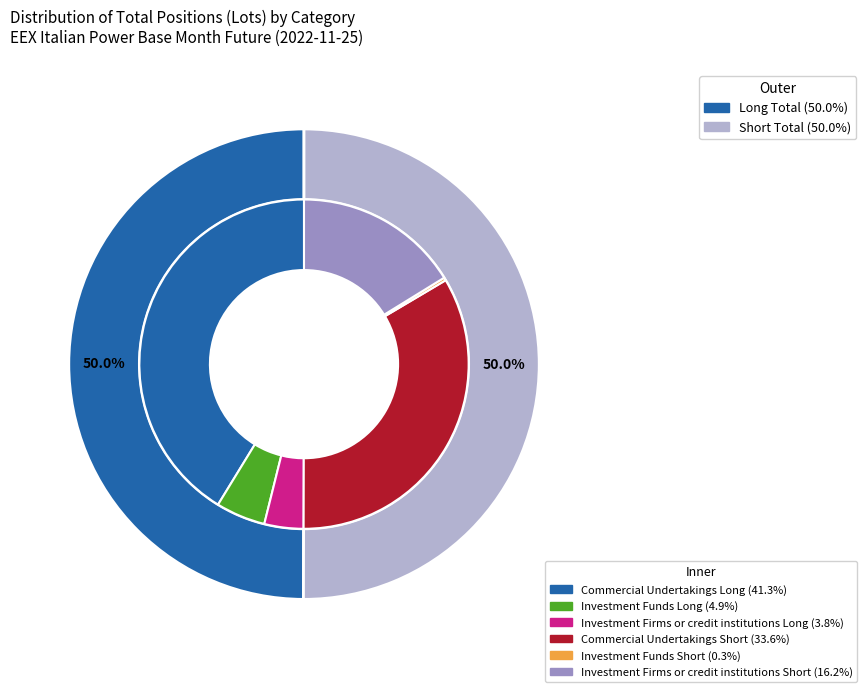

Does Commercial Undertakings represent more than half of the total?

Yes